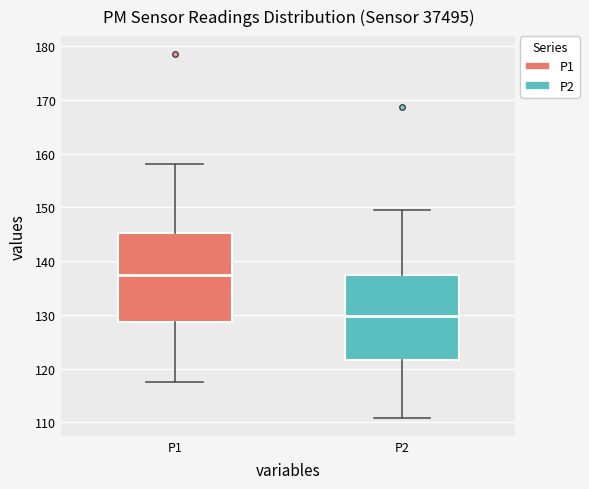

Reading left to right, transcribe this box plot: for each box, give where its median line is, the range the box spans, and where its two whiskers end, as read against the y-axis. The values are not printed on the chart, so give them approximately, as read against the axis.

P1: median 138, box 129 to 145, whiskers 117 to 158
P2: median 130, box 122 to 137, whiskers 111 to 149